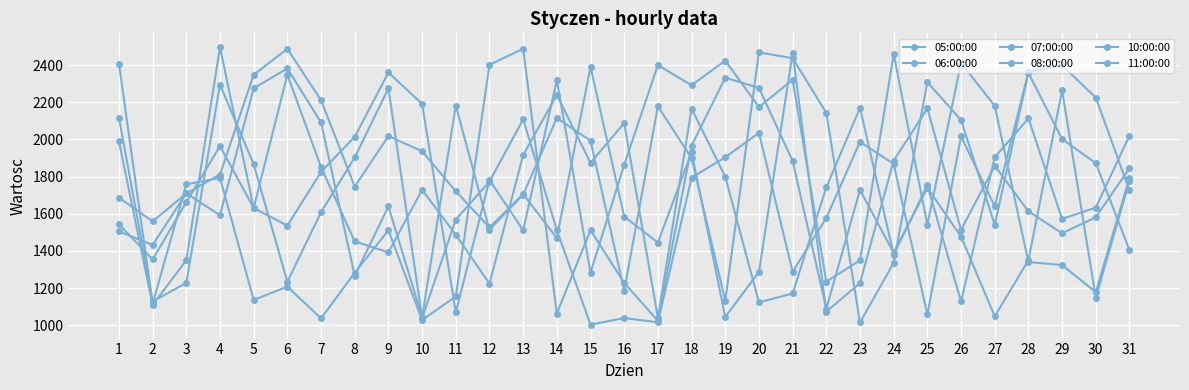

The value of 06:00:00 at 14 is 2319. True or false?

True